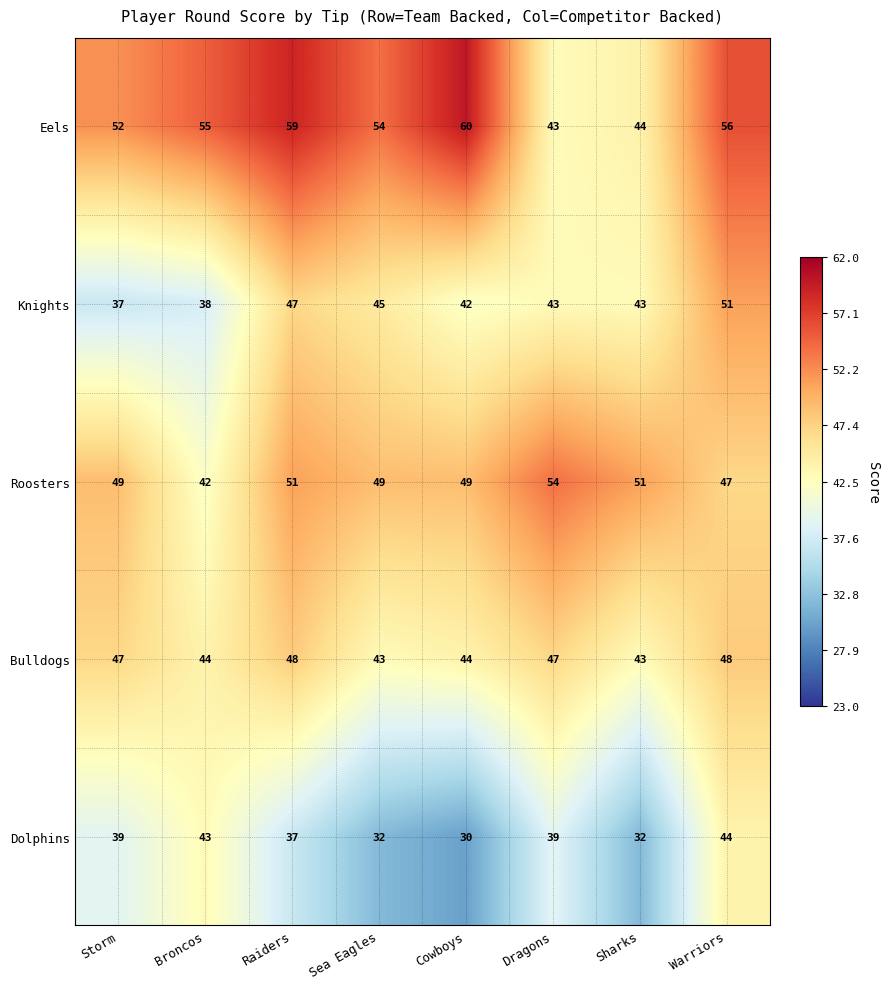

How many distinct data groups are displayed?

5